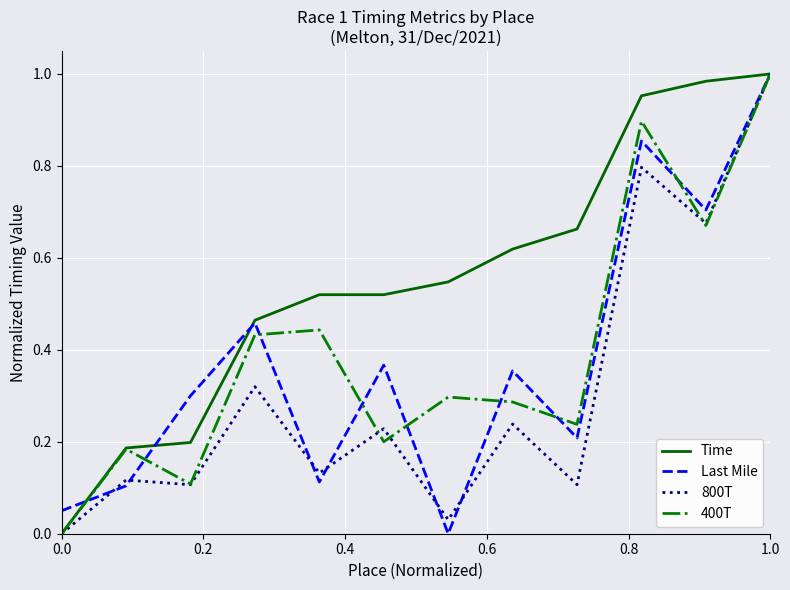

Which series has the largest total across all categories?

Time